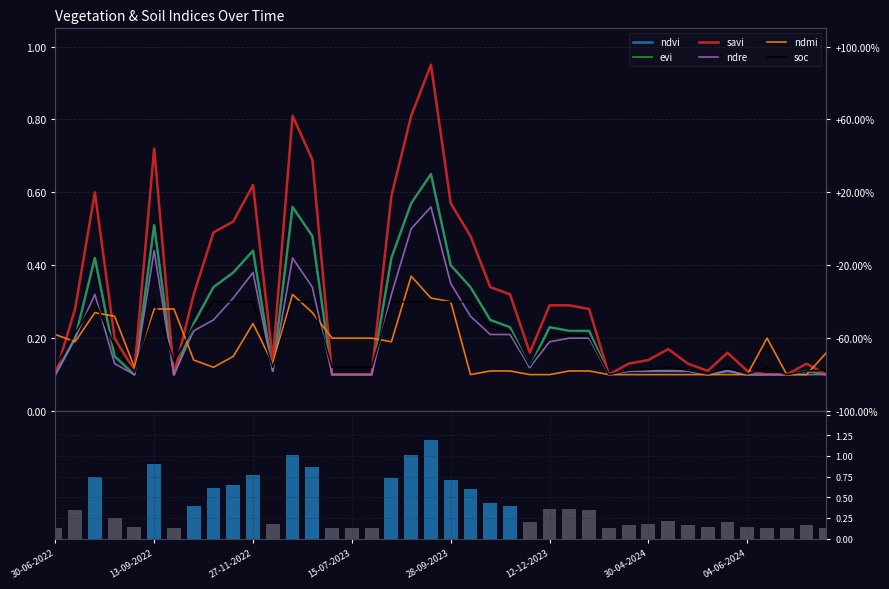

Is the value of ndre at 30-04-2024 greater than the value of evi at 12-11-2023?

No